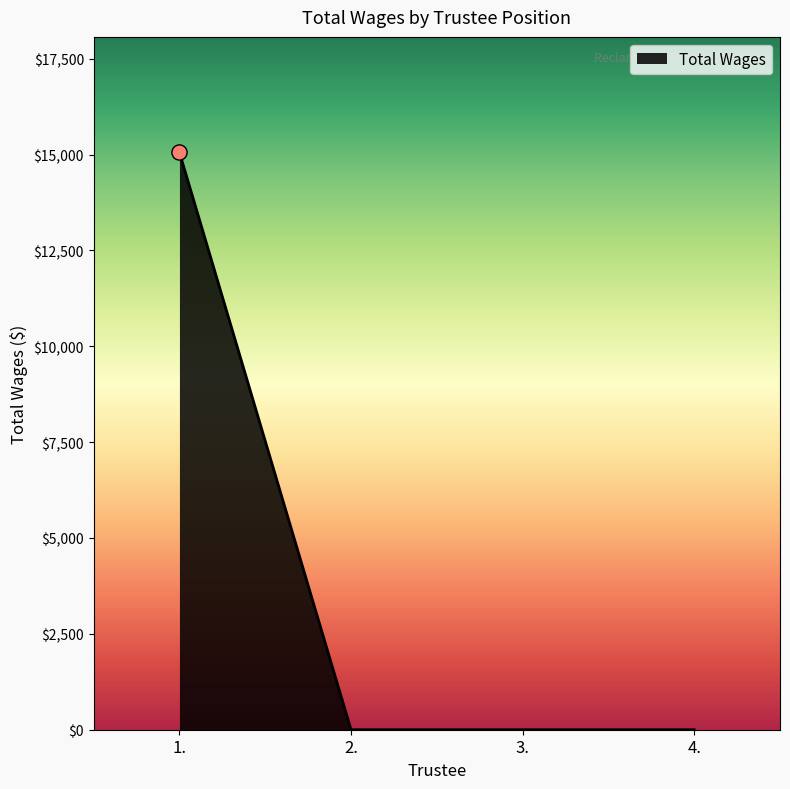

Between 1. and 4., which is larger?

1.